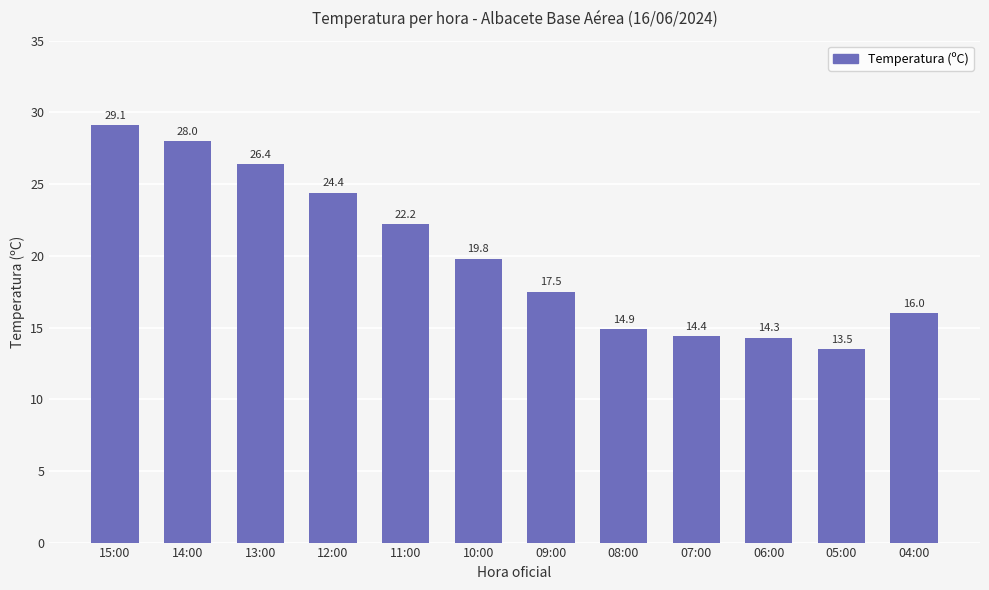

Reading left to right, transcribe all the data shown in this chart.

15:00=29.1	14:00=28.0	13:00=26.4	12:00=24.4	11:00=22.2	10:00=19.8	09:00=17.5	08:00=14.9	07:00=14.4	06:00=14.3	05:00=13.5	04:00=16.0